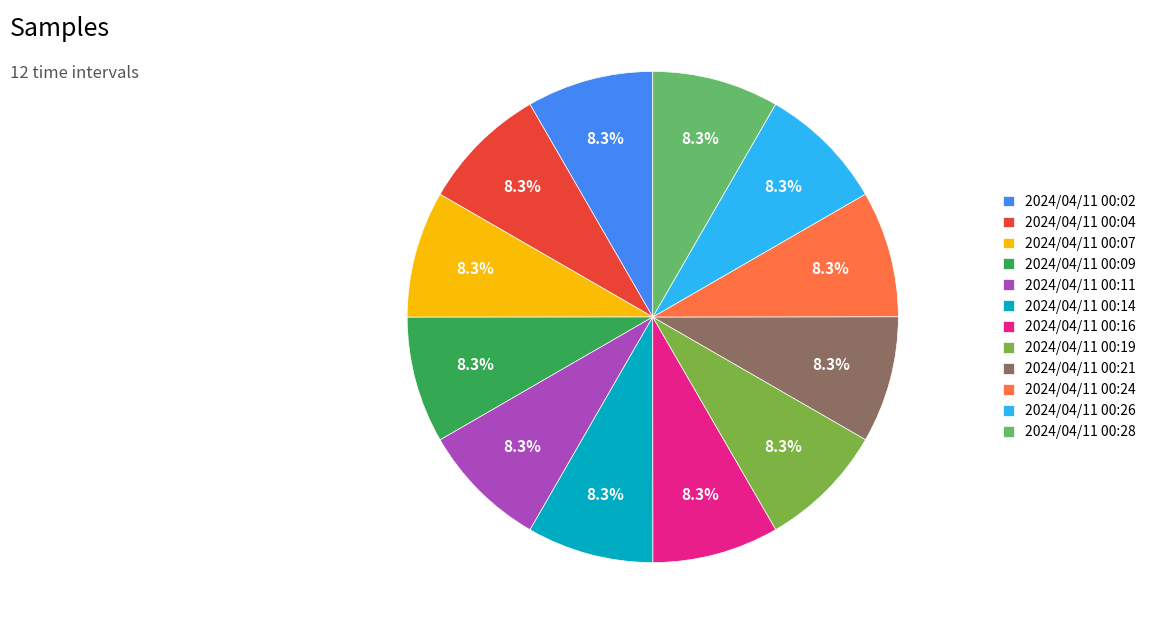

Count the number of slices in the pie.

12